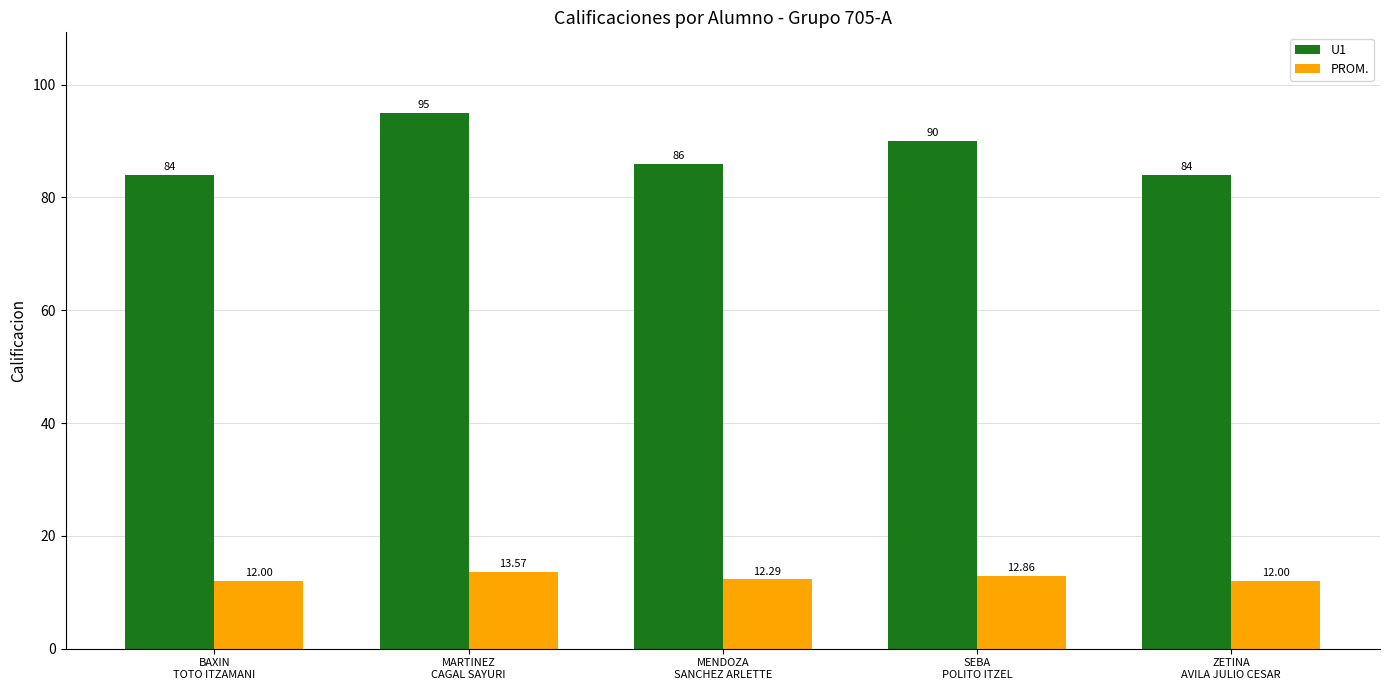

How many data points in PROM. are above 12?

3